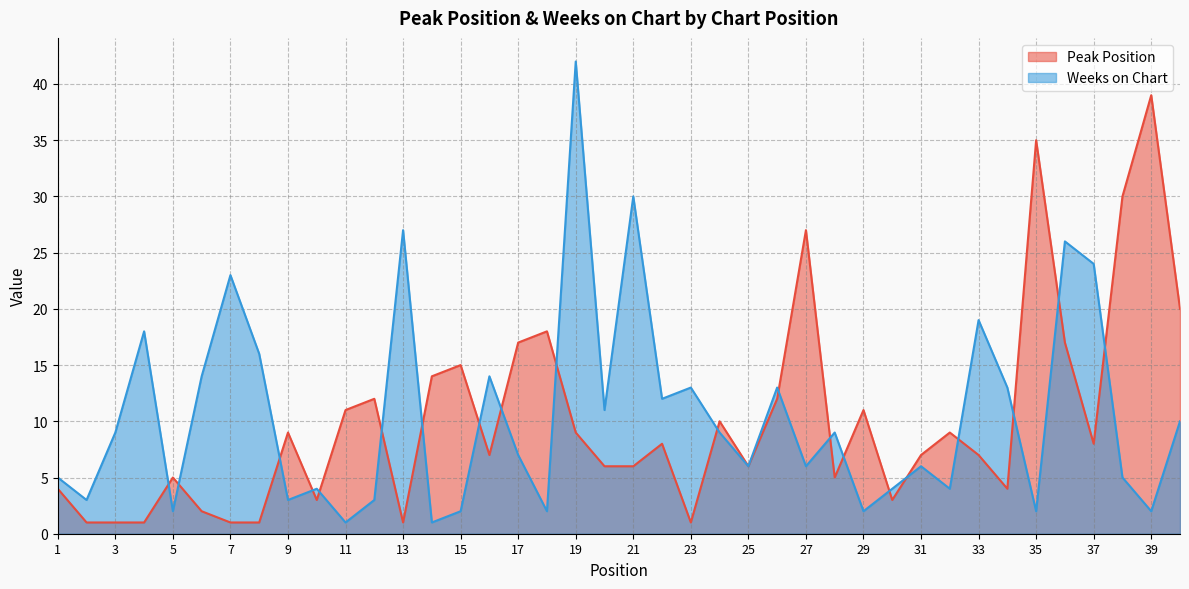

At which label does Peak Position first exceed 8?

9